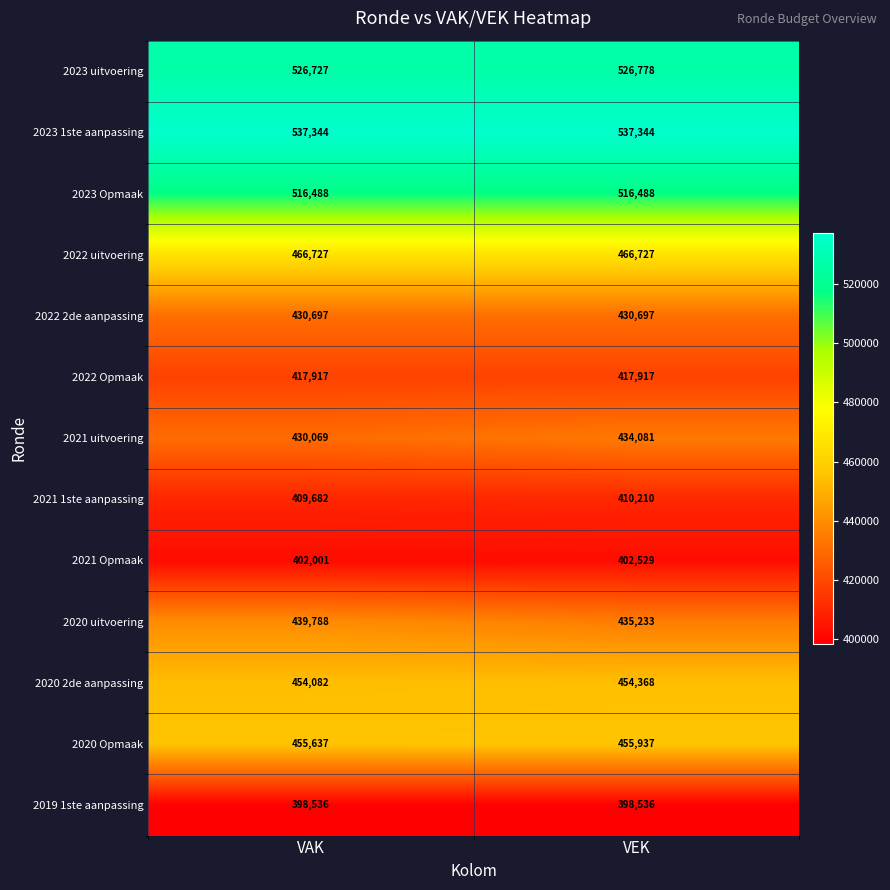

What is the difference between the maximum and minimum values in the 2020 Opmaak series?

300